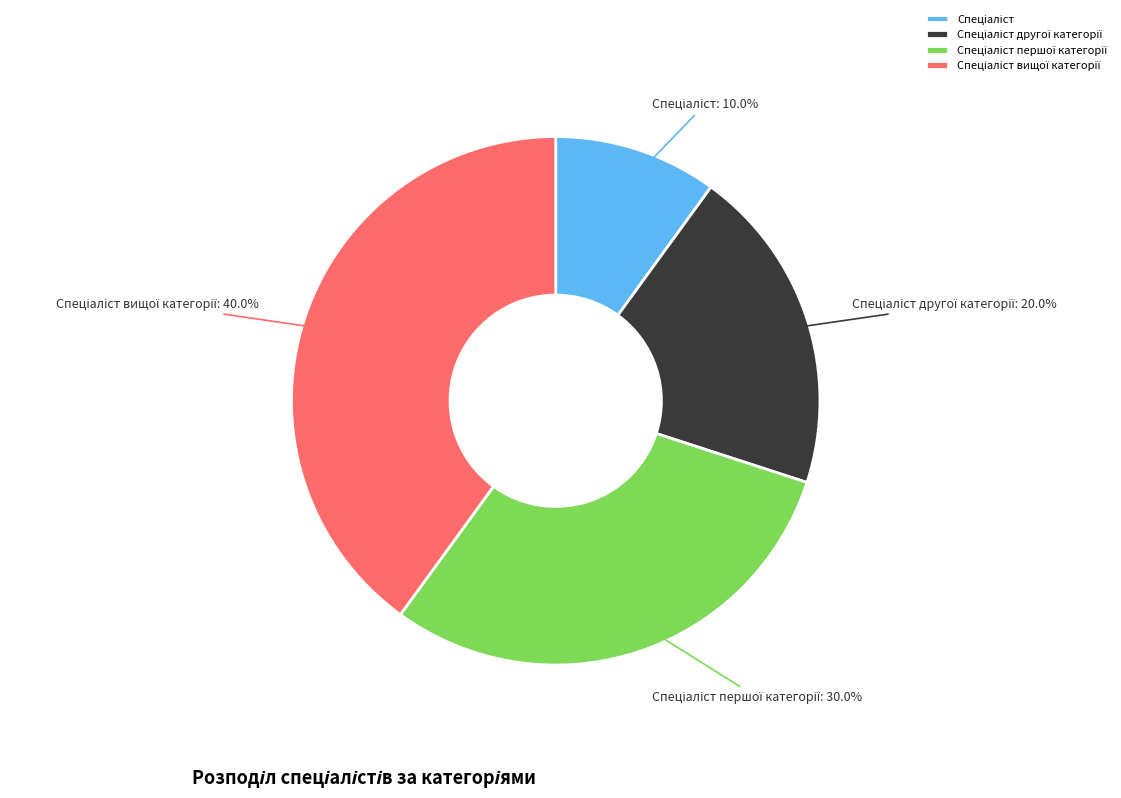

Is there any slice that represents more than half of the pie?

No